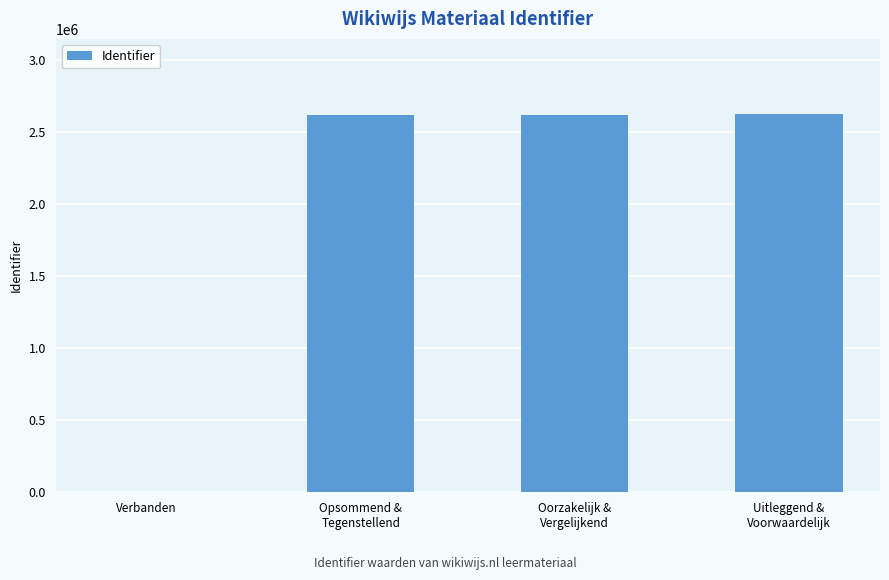

How many values are above zero?

3